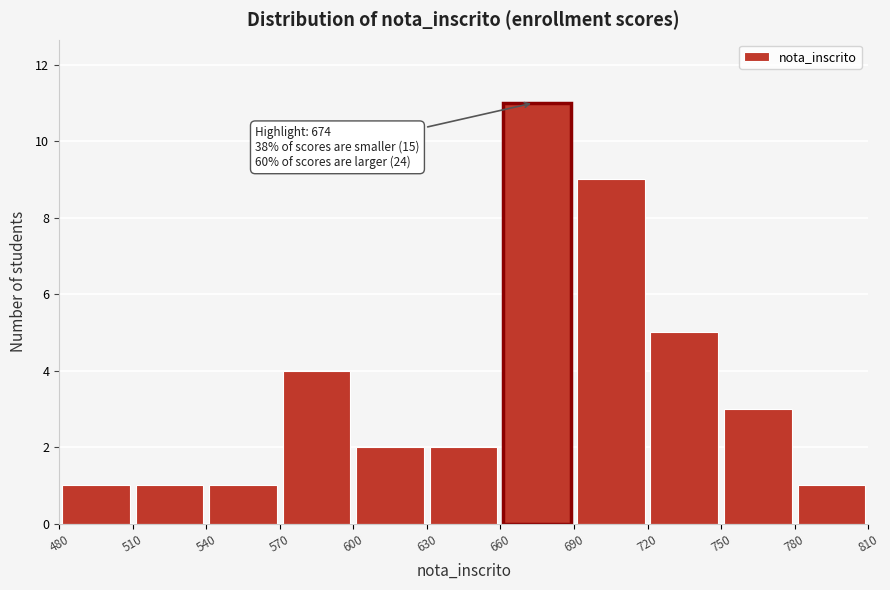

Over which range of the x-axis is the bar tallest?

660 to 690